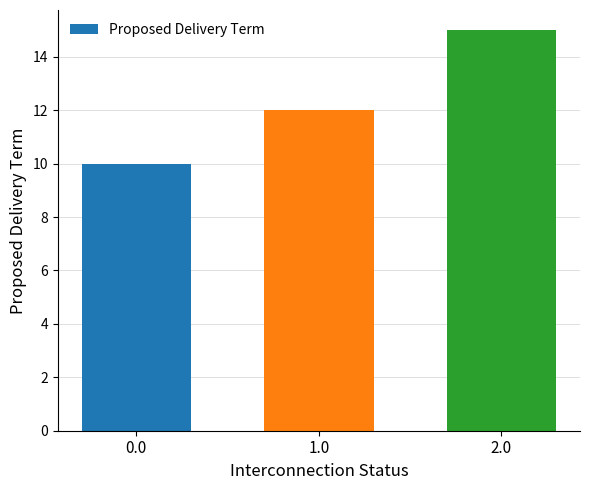

How many data points does each series have?

3